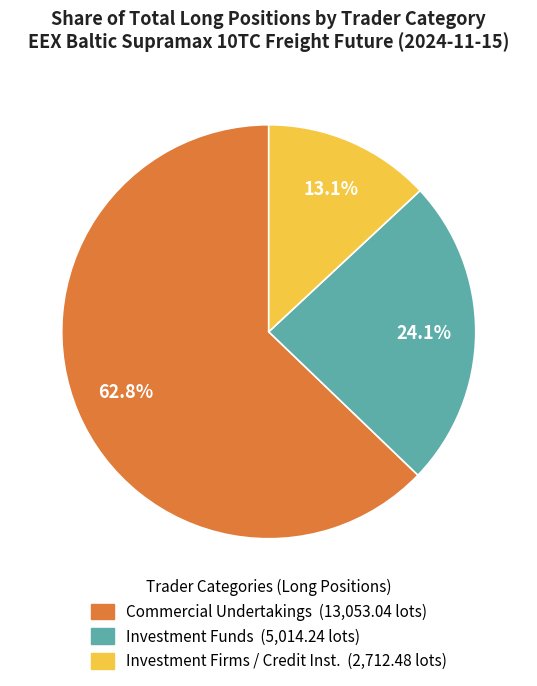

Is there a majority slice in this chart?

Yes